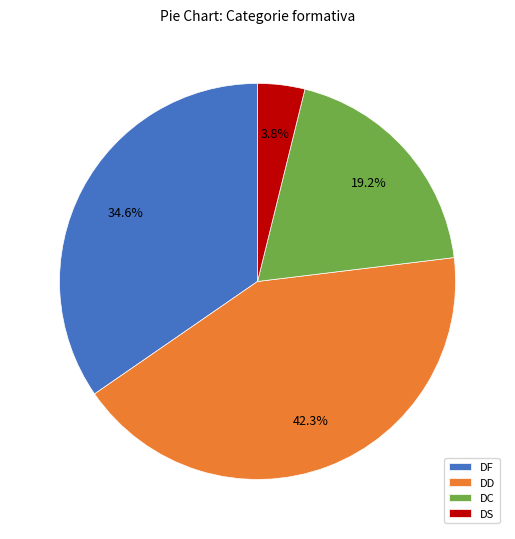

Rank the categories by value from lowest to highest.

DS, DC, DF, DD